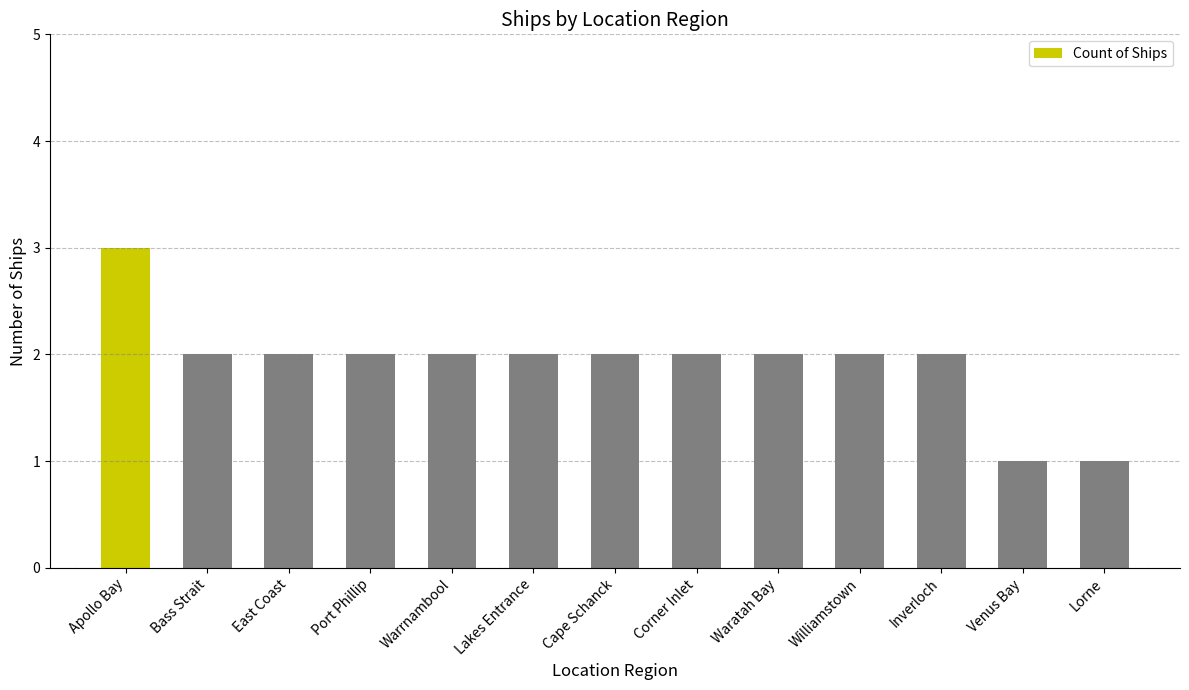

Approximately how many times larger is the value at Venus Bay compared to Port Phillip?

0.5